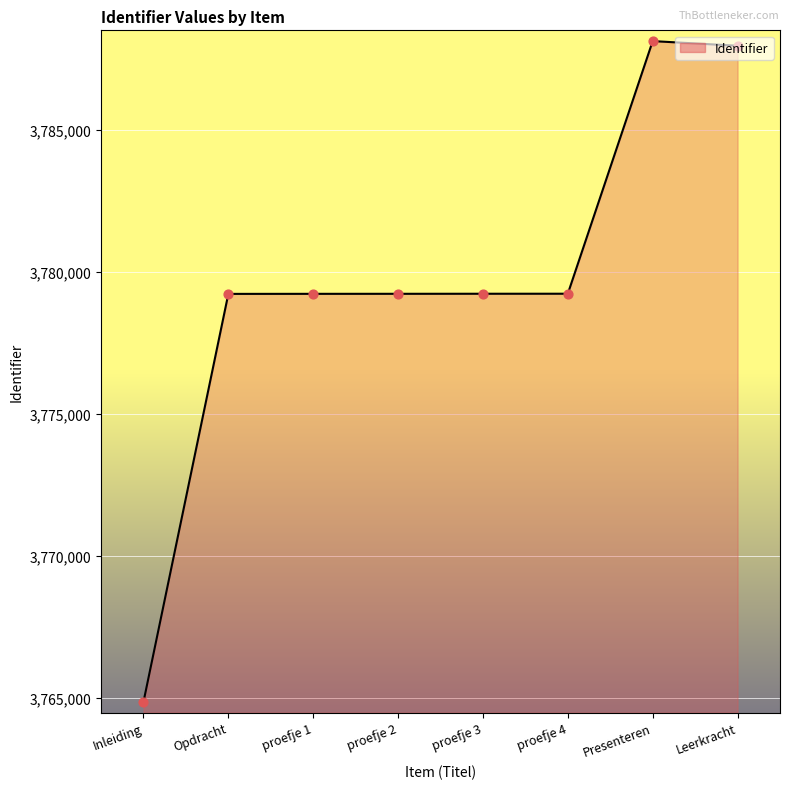

Approximately how many times larger is the value at proefje 2 compared to Presenteren?

1.0